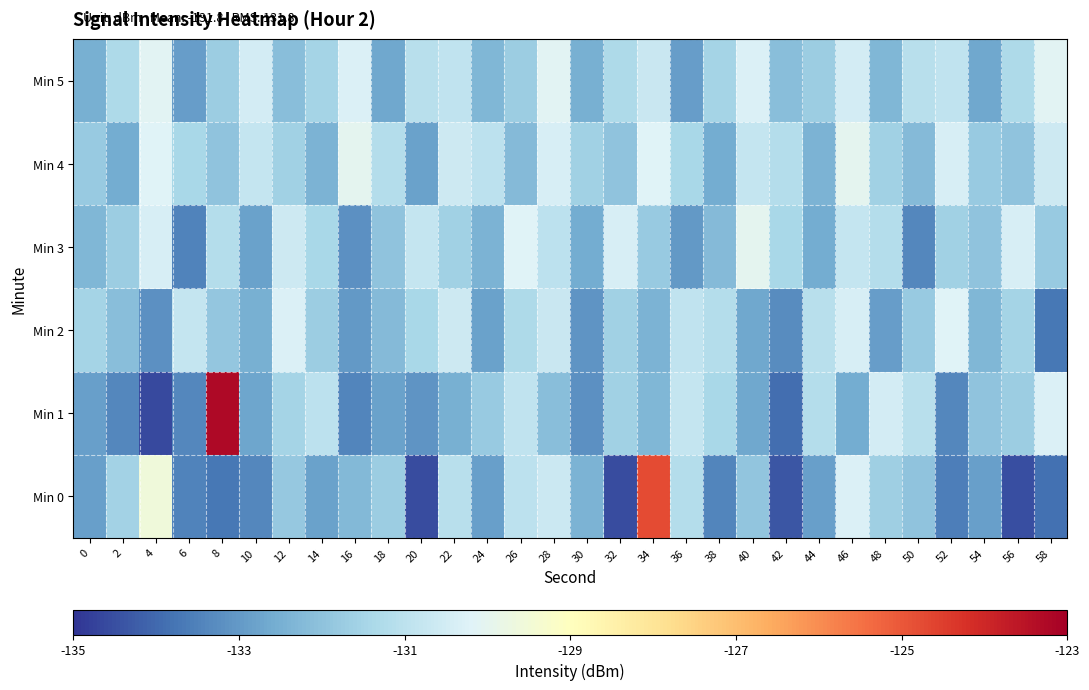

What is the total value across all series at 0?

-793.9